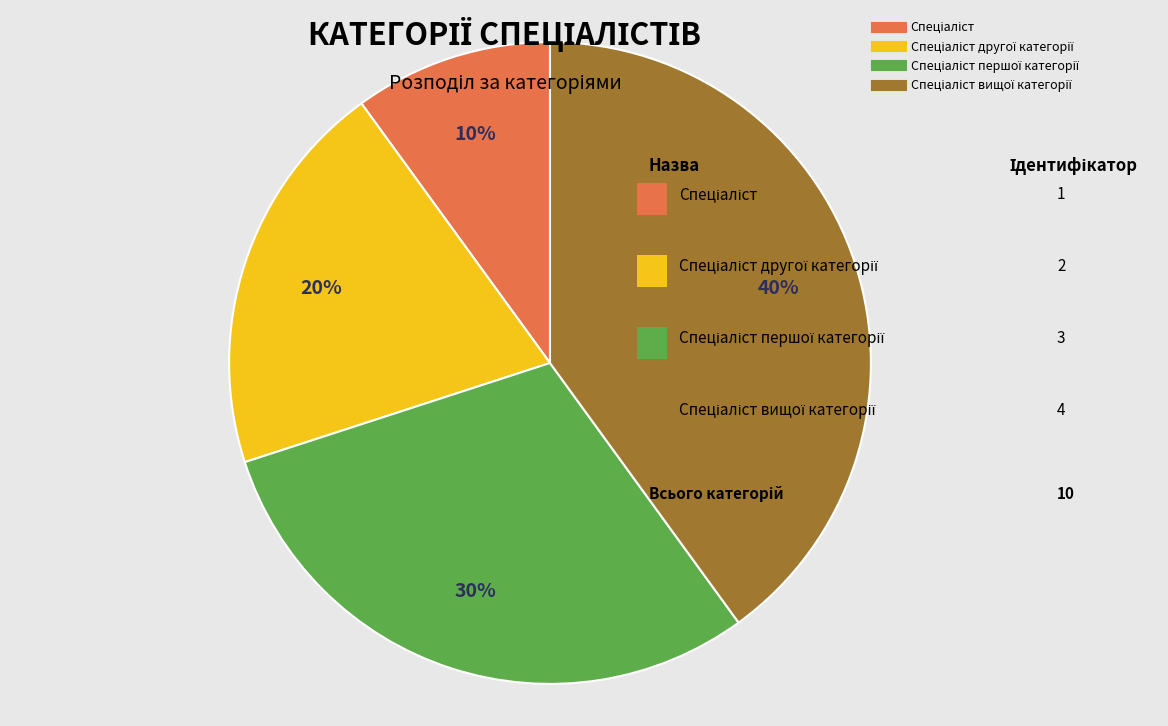

To the nearest percent, what is the average slice percentage?

25%